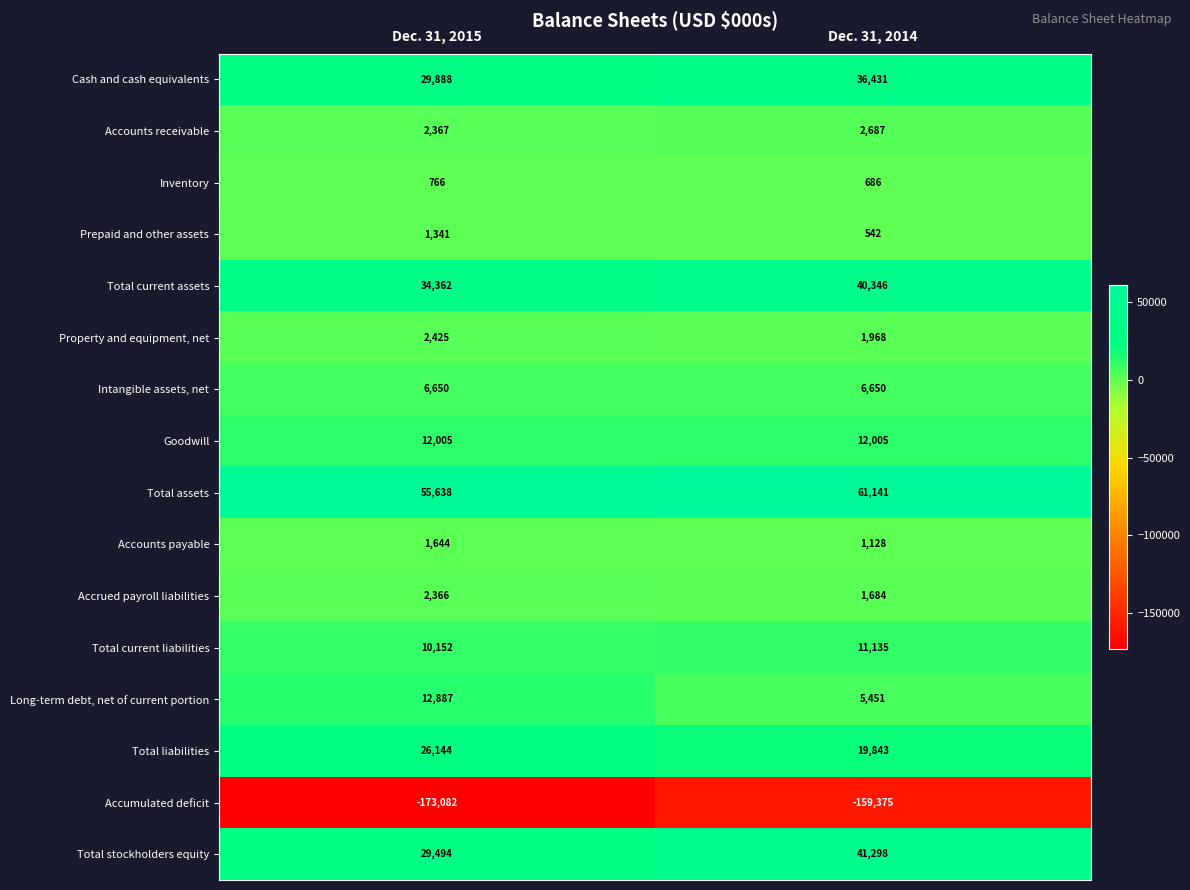

How many distinct data groups are displayed?

16